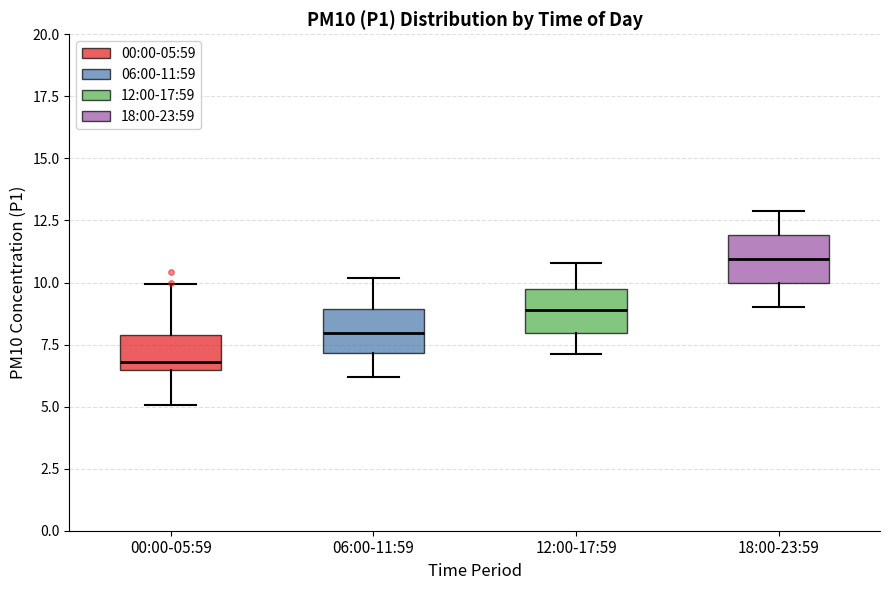

Which box has the highest median line?

18:00-23:59